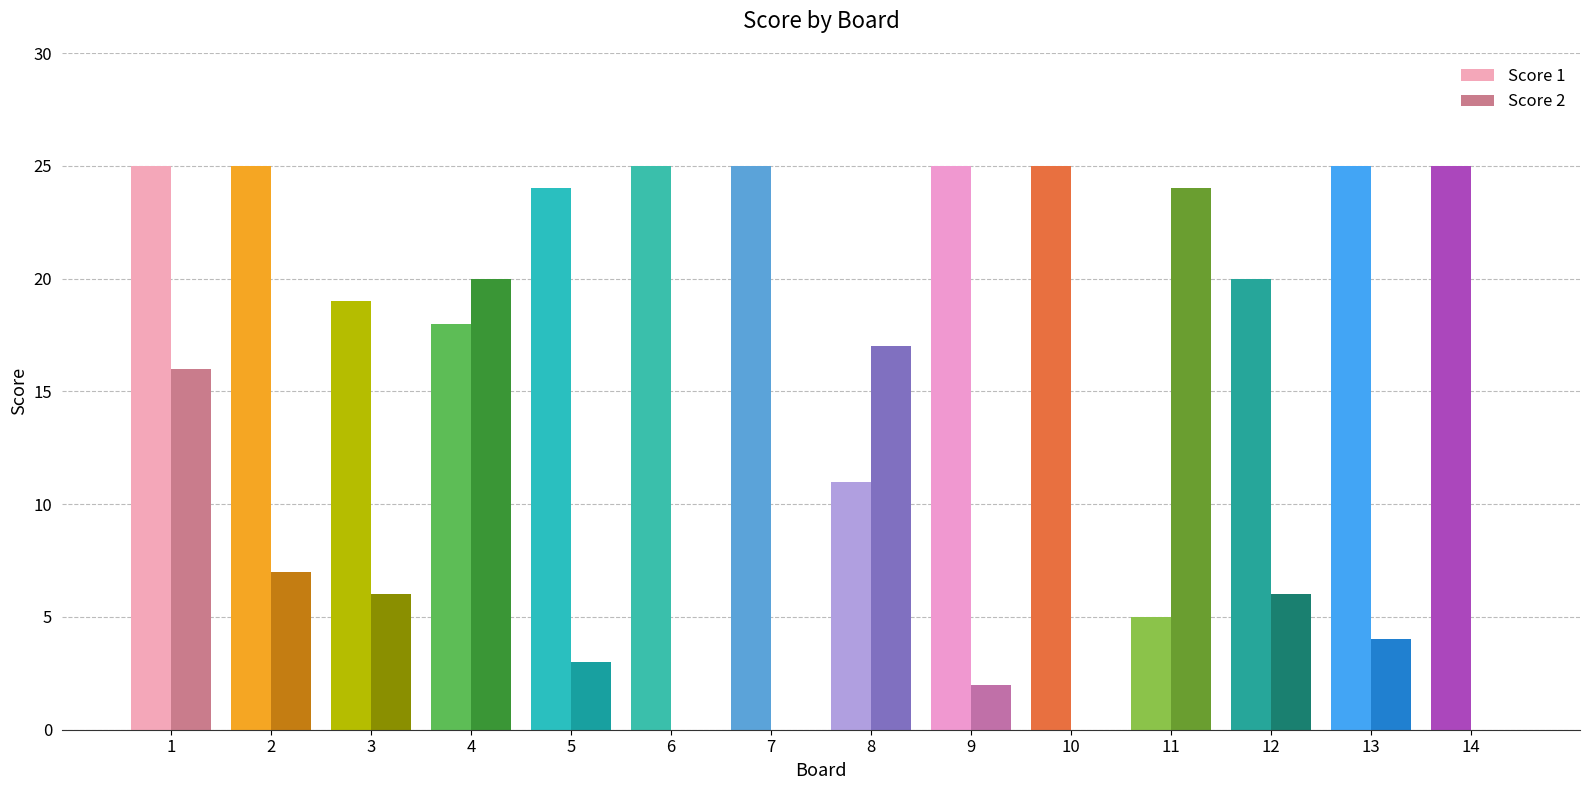

Is it true that Score 2 equals 10 at 11?

False